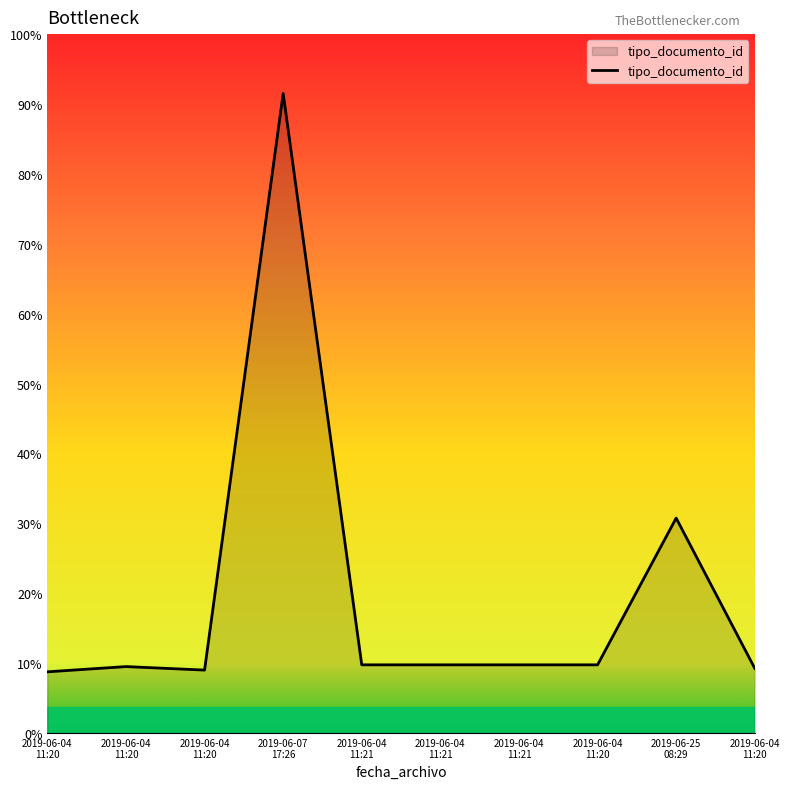

List the labels in order of value, smallest first.

2019-06-04 11:20, 2019-06-04 11:20, 2019-06-04 11:20, 2019-06-04 11:20, 2019-06-04 11:21, 2019-06-04 11:21, 2019-06-04 11:21, 2019-06-04 11:20, 2019-06-25 08:29, 2019-06-07 17:26